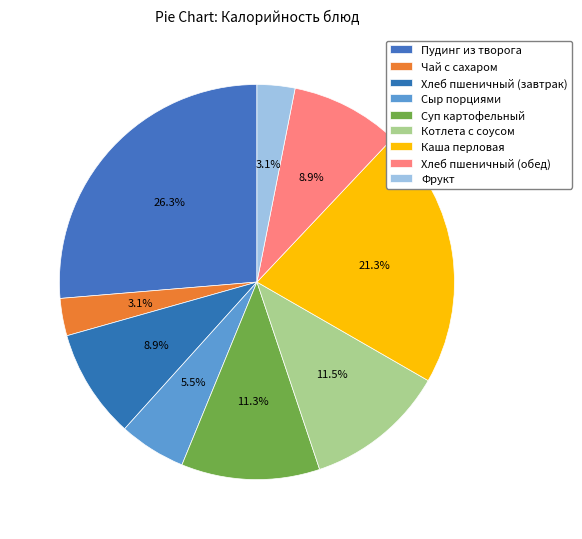

To the nearest percent, what percentage of the pie is Фрукт?

3%